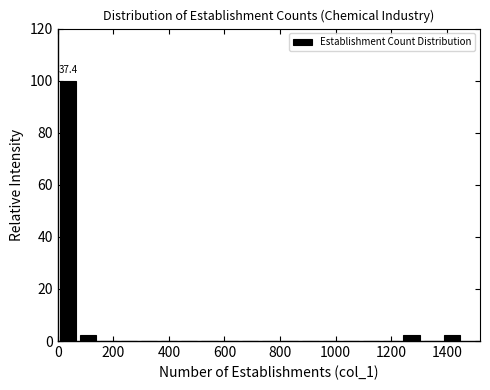

Around what value on the x-axis is the tallest bar? Give the approximate position of its centre, as read against the axis.

40